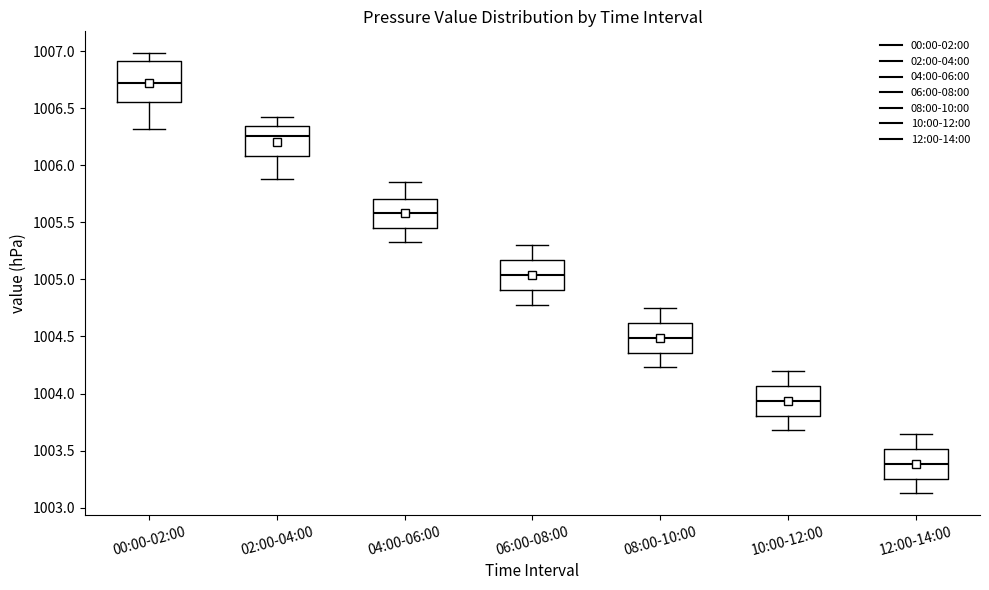

Reading left to right, read every box against the y-axis: the position of its median line, the range the box covers, and the ends of its whiskers. The values are not printed on the chart, so give them approximately, as read against the axis.

00:00-02:00: median 1006.70, box 1006.55 to 1006.90, whiskers 1006.30 to 1007.00
02:00-04:00: median 1006.25, box 1006.10 to 1006.35, whiskers 1005.90 to 1006.40
04:00-06:00: median 1005.60, box 1005.45 to 1005.70, whiskers 1005.35 to 1005.85
06:00-08:00: median 1005.05, box 1004.90 to 1005.15, whiskers 1004.80 to 1005.30
08:00-10:00: median 1004.50, box 1004.35 to 1004.60, whiskers 1004.25 to 1004.75
10:00-12:00: median 1003.95, box 1003.80 to 1004.05, whiskers 1003.70 to 1004.20
12:00-14:00: median 1003.40, box 1003.25 to 1003.50, whiskers 1003.15 to 1003.65